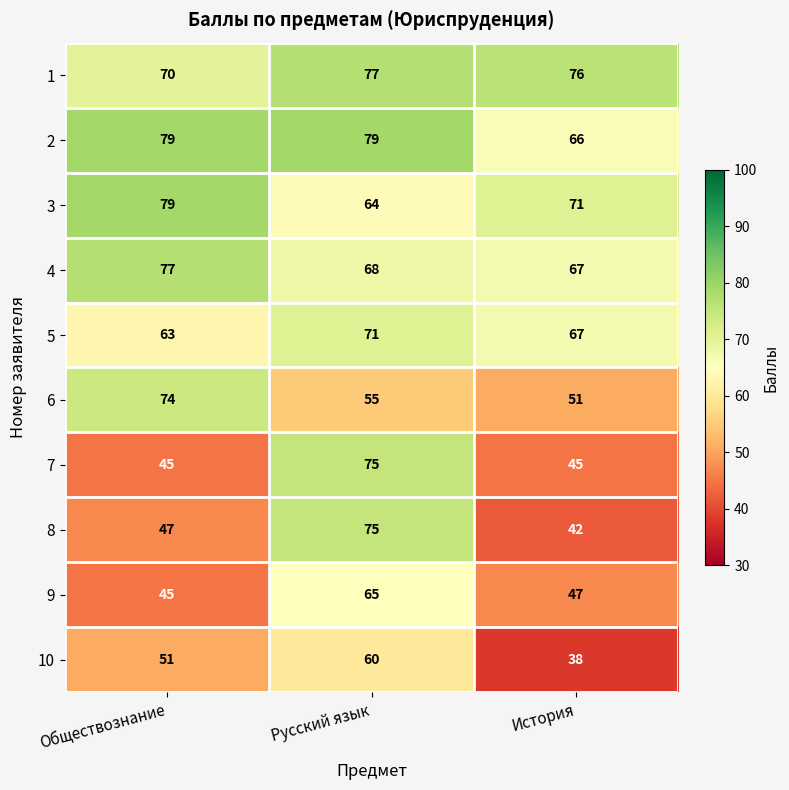

Which series changed the most between Обществознание and Русский язык?

7